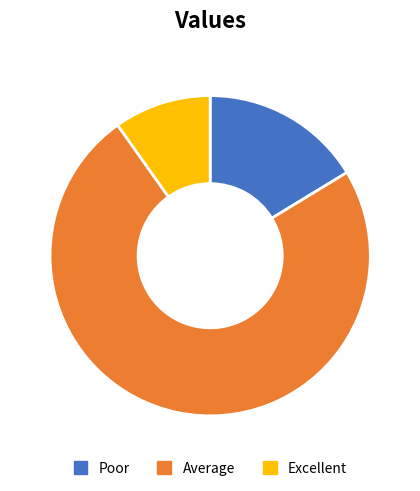

Approximately how many times larger is the value at Average compared to Excellent?

7.5